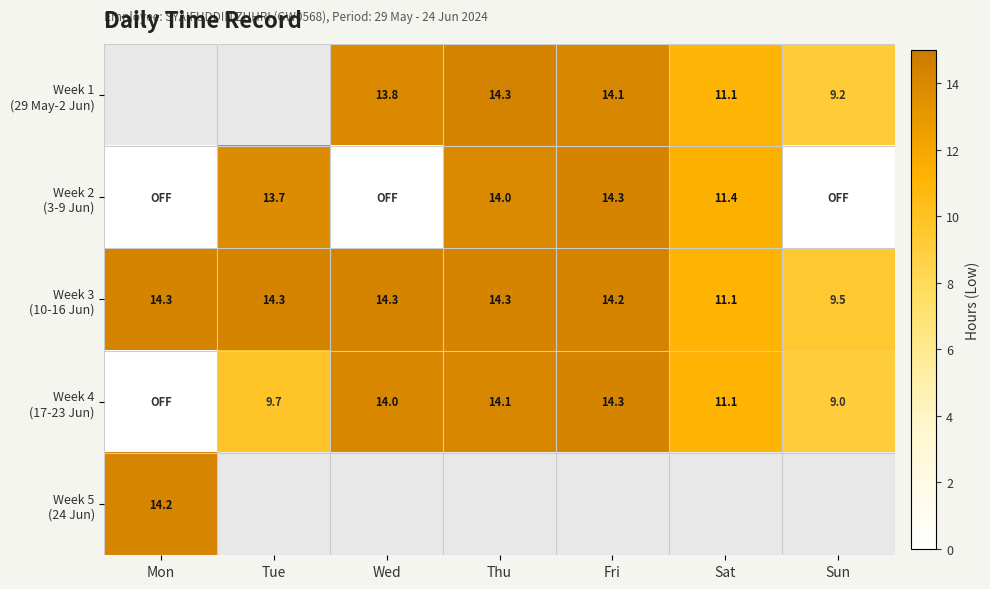

Where does the Week 3 (10-16 Jun) series first go above 14?

Mon